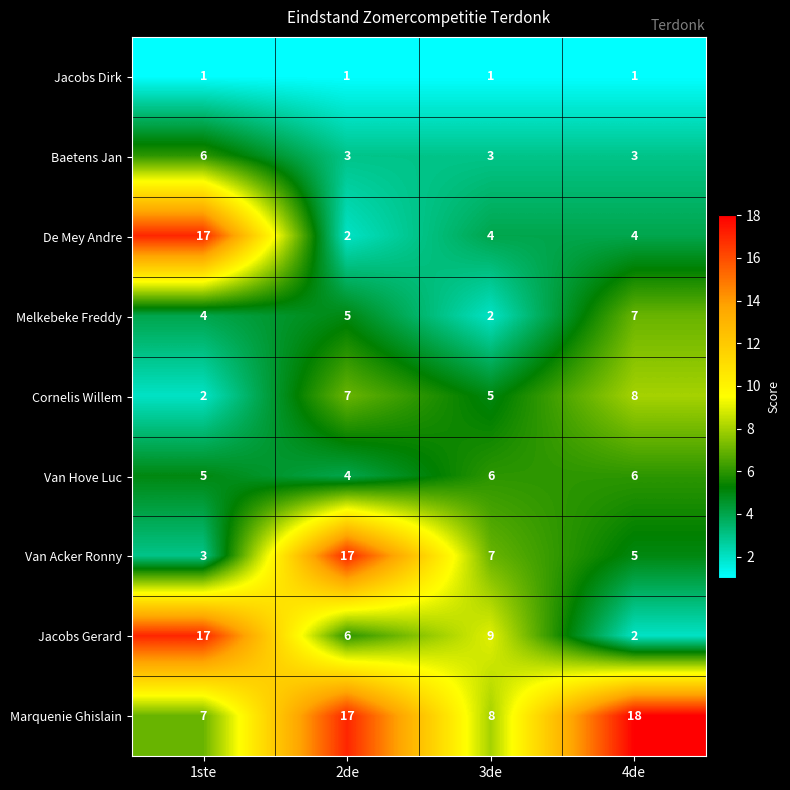

Which series changed the most between 1ste and 3de?

De Mey Andre